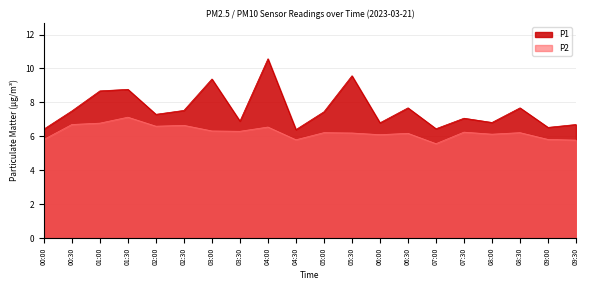

What are all the series names shown in the legend?

P1, P2